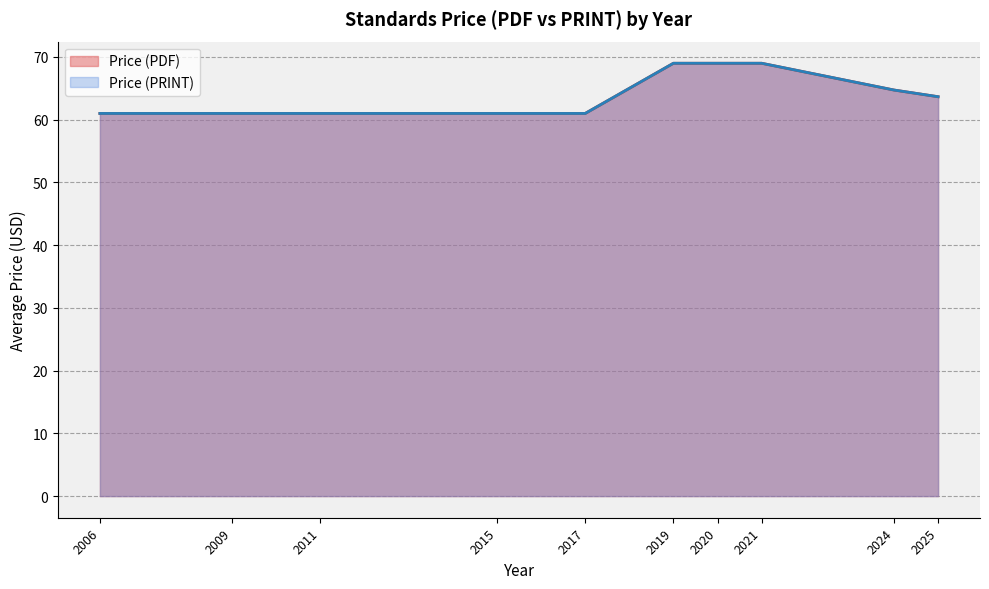

Does the chart display data point markers on the line(s)?

No